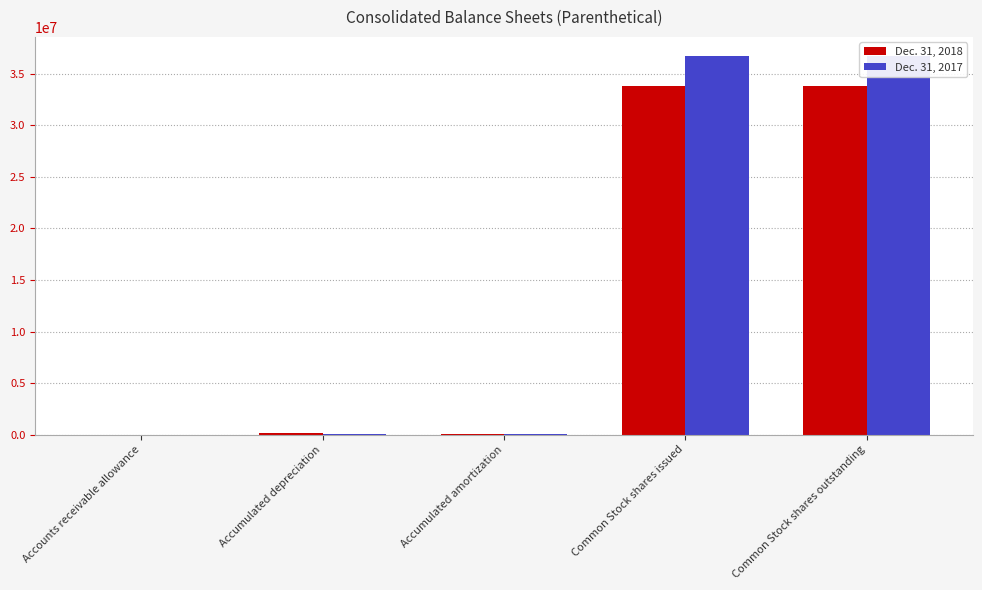

What is the sum of all Dec. 31, 2017 values?

73684723